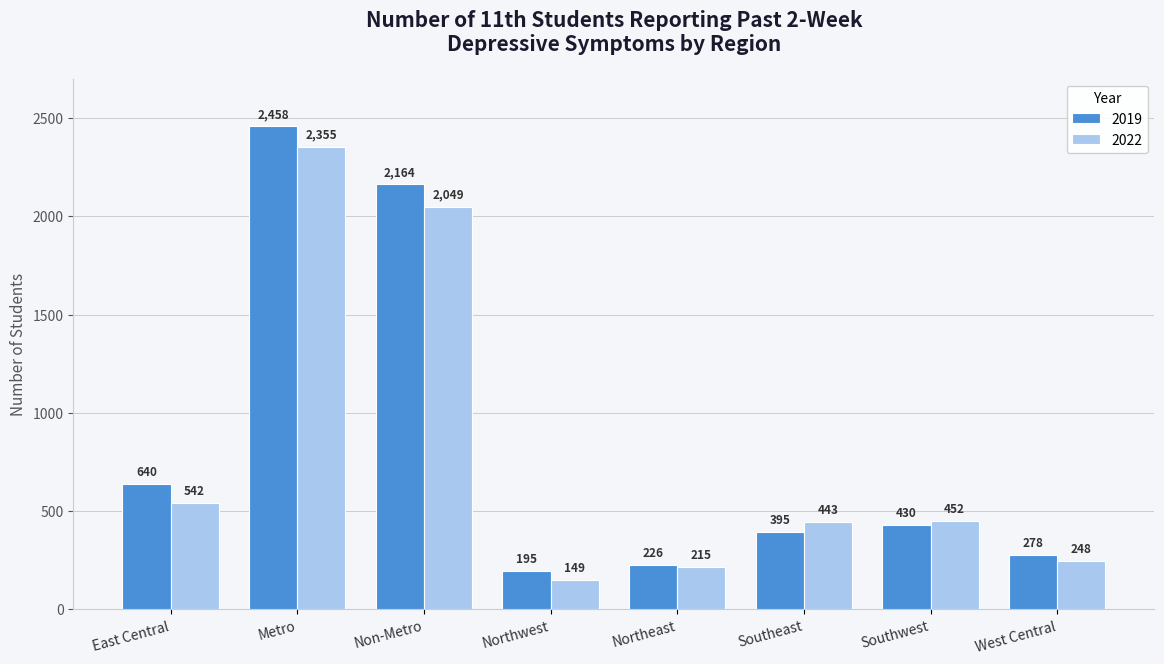

What is the average value of the 2019 series?

848